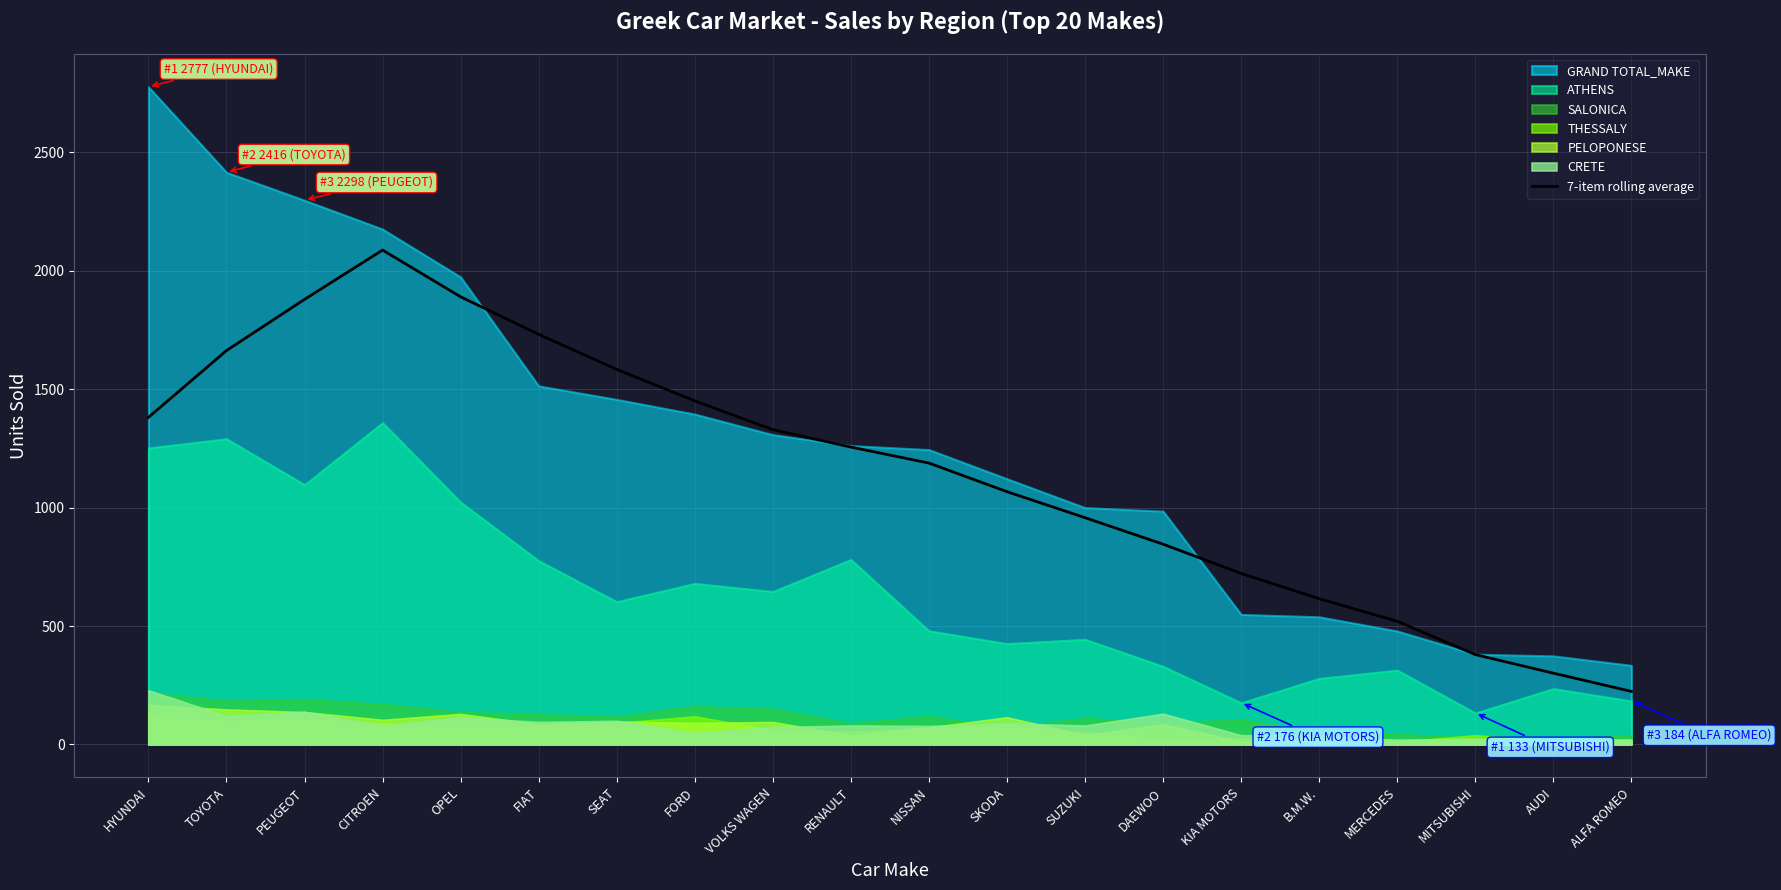

Reading left to right, transcribe all the data shown in this chart.

HYUNDAI=1381.0	TOYOTA=1663.0	PEUGEOT=1879.3	CITROEN=2087.4	OPEL=1890.0	FIAT=1731.7	SEAT=1583.7	FORD=1450.7	VOLKS WAGEN=1329.0	RENAULT=1255.6	NISSAN=1188.1	SKODA=1067.3	SUZUKI=957.4	DAEWOO=845.6	KIA MOTORS=722.1	B.M.W.=615.3	MERCEDES=520.1	MITSUBISHI=379.4	AUDI=301.0	ALFA ROMEO=224.0